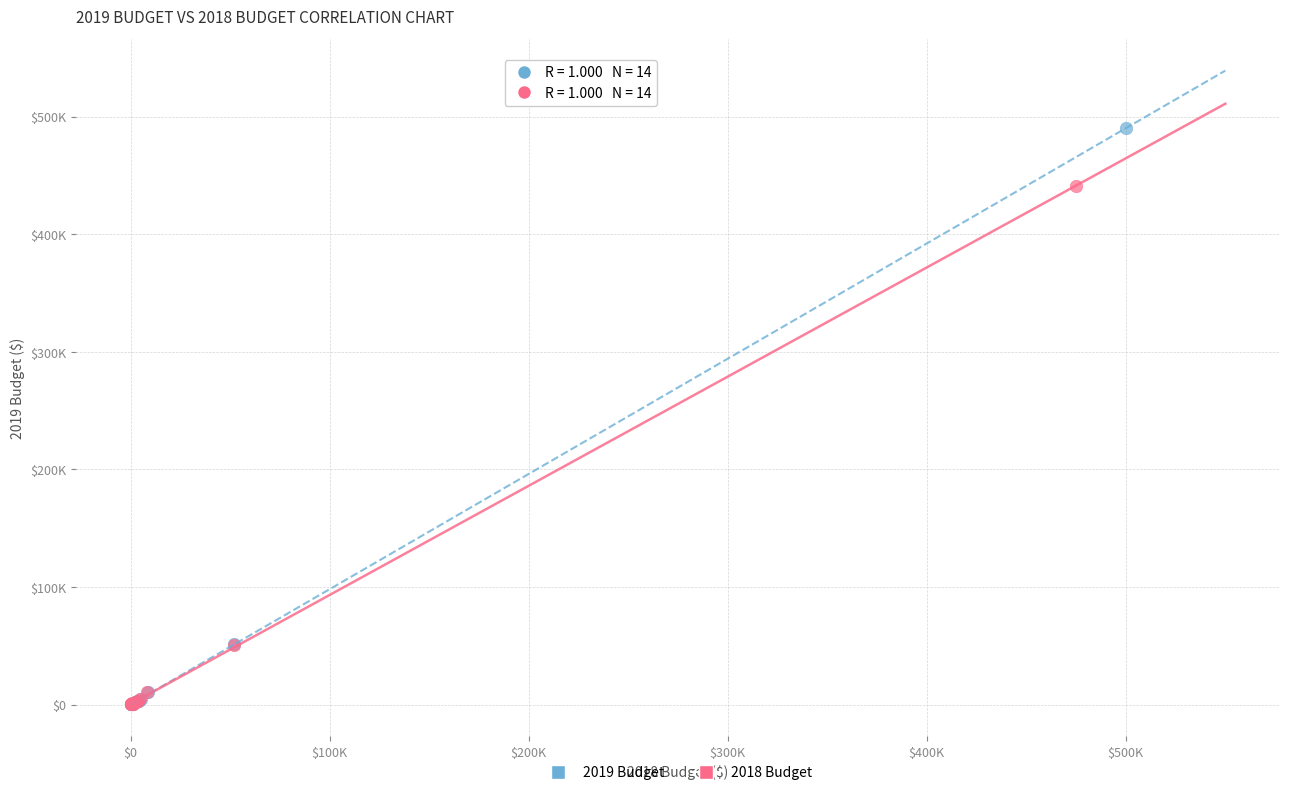

What are all the series names shown in the legend?

2019 Budget, 2018 Budget